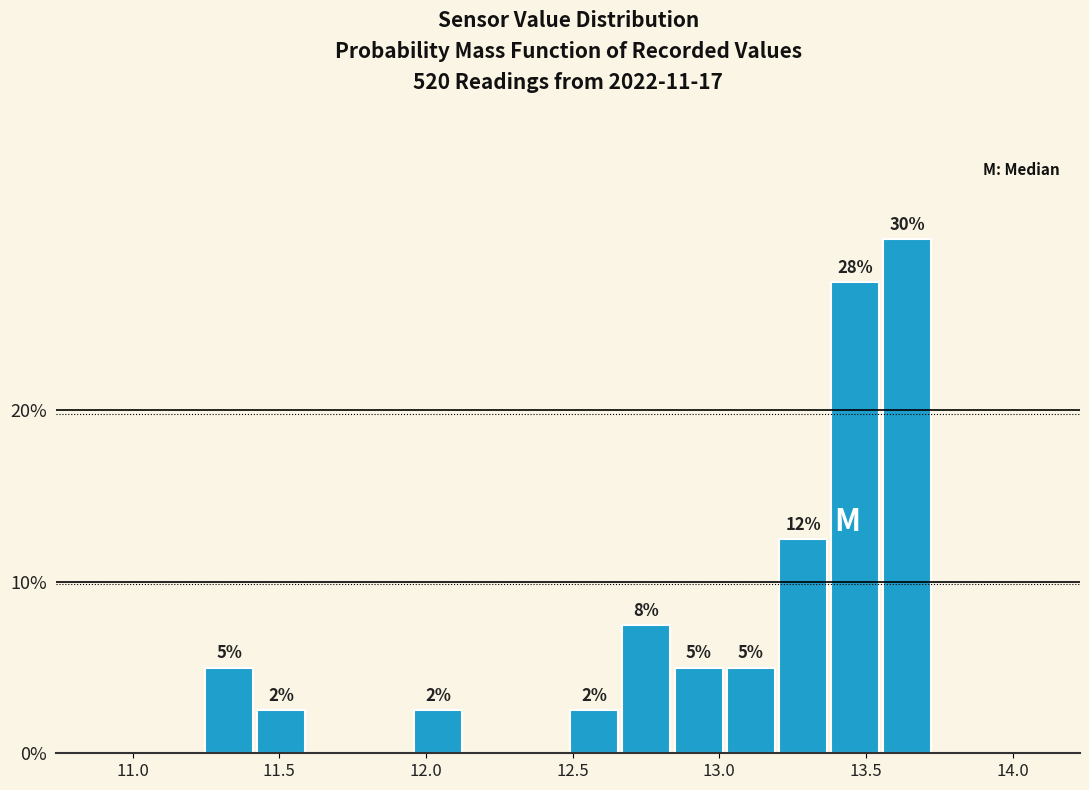

Read against the x-axis, roughly where is the centre of the tallest bar?

13.65